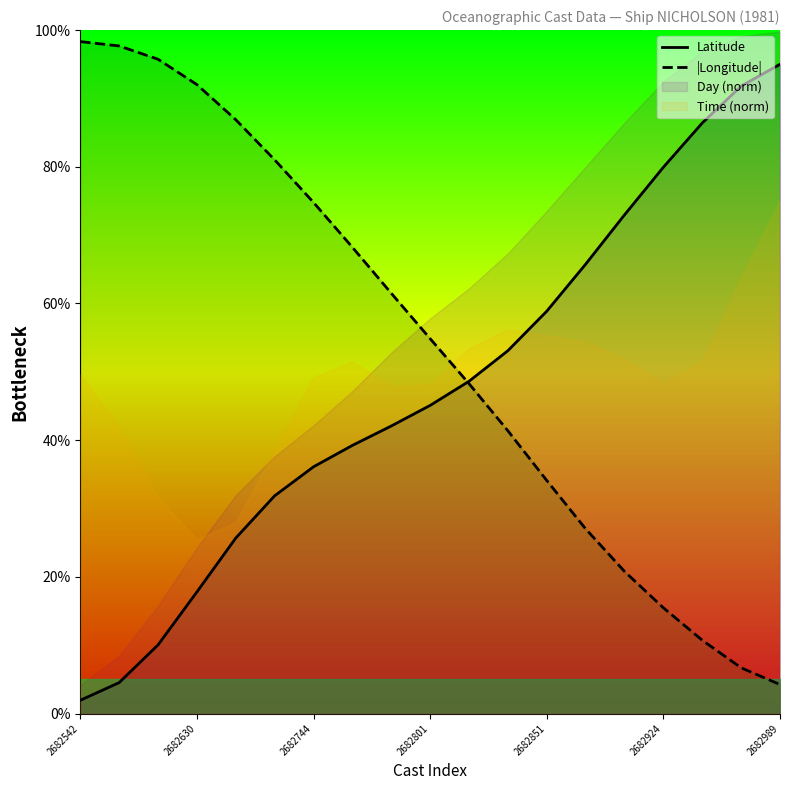

What is the value of the Latitude point at the 10th from the left?

45.1